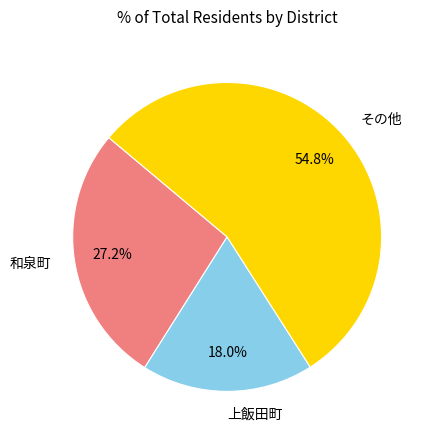

Rank the categories by value from highest to lowest.

その他, 和泉町, 上飯田町